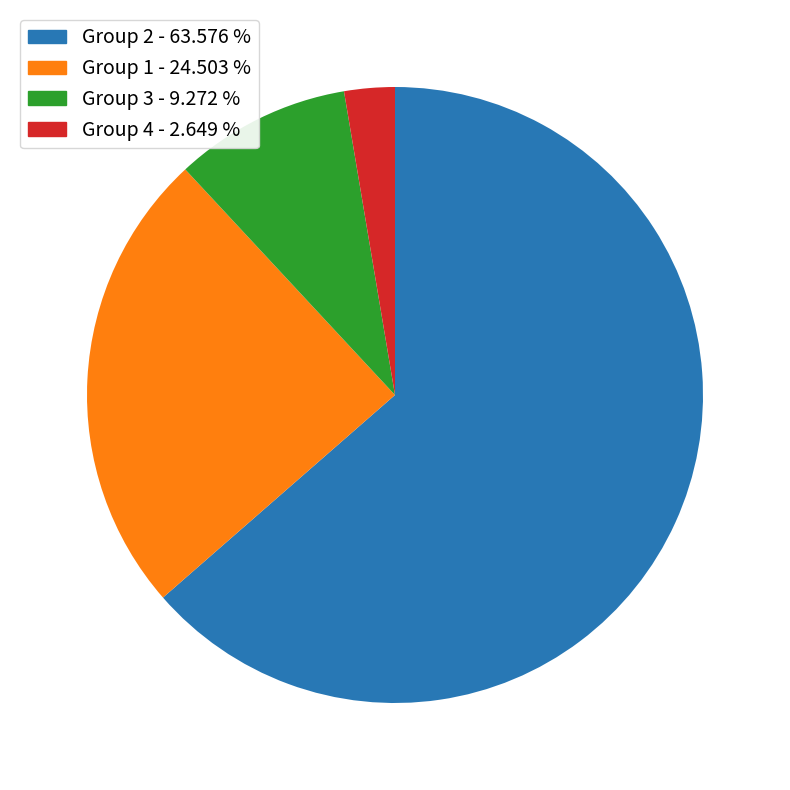

Which category accounts for the majority?

Group 2 - 63.576 %